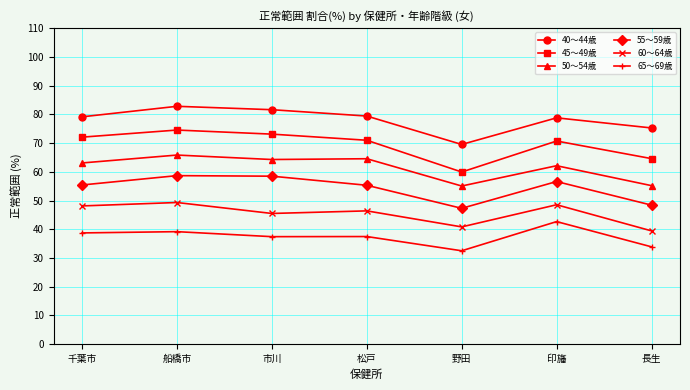

At 野田, list the series in order from smallest to largest.

65～69歳, 60～64歳, 55～59歳, 50～54歳, 45～49歳, 40～44歳